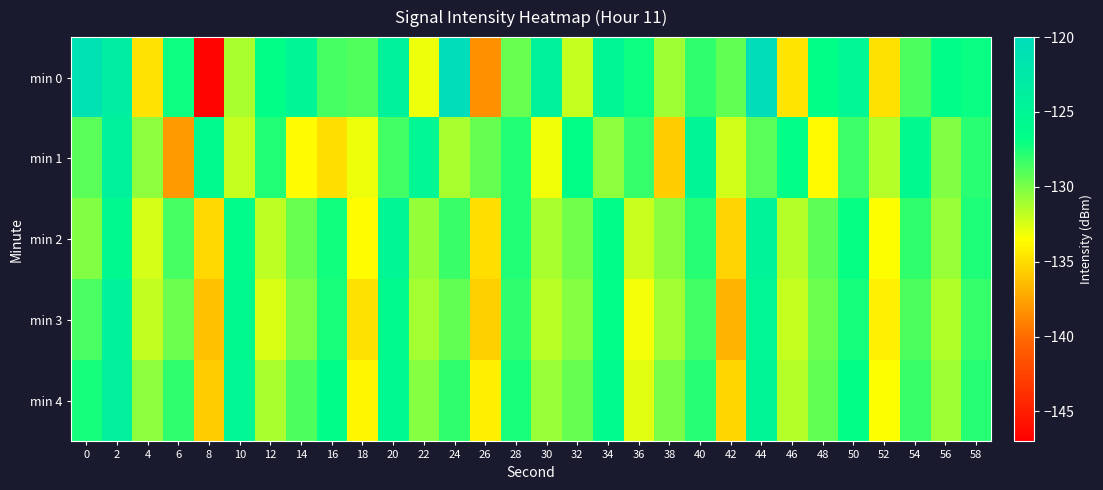

Which has a higher value, 46 or 36?

36